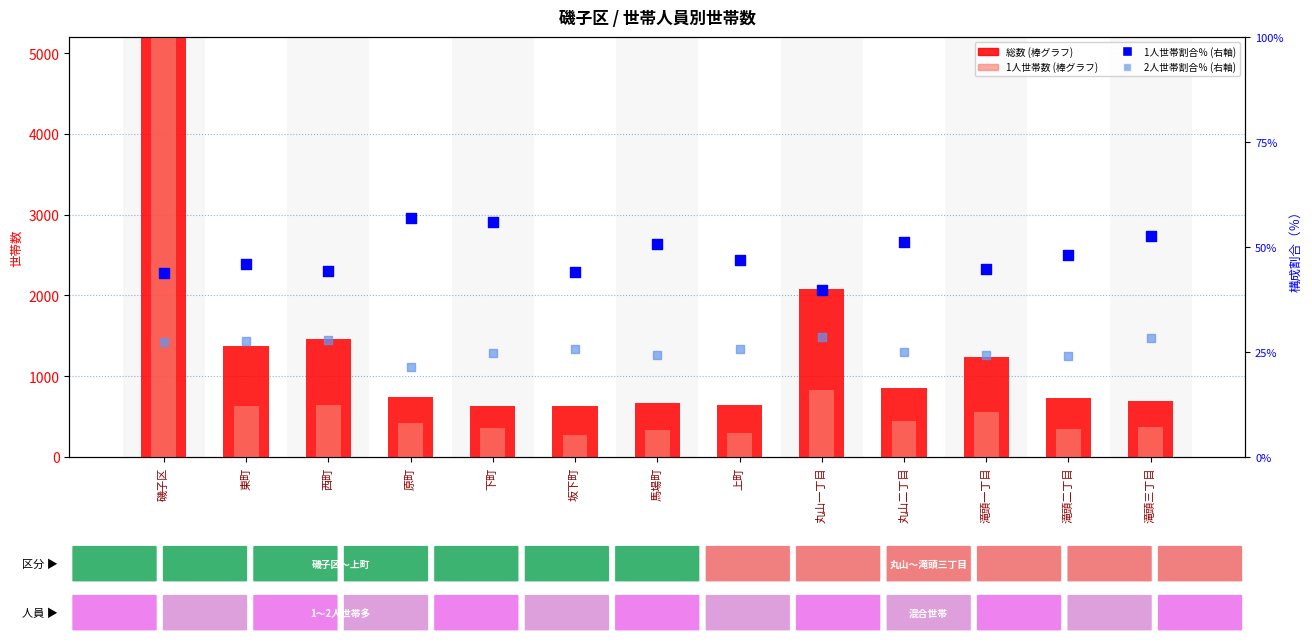

What are all the series names shown in the legend?

総数, 1人, 1人 ％, 2人 ％